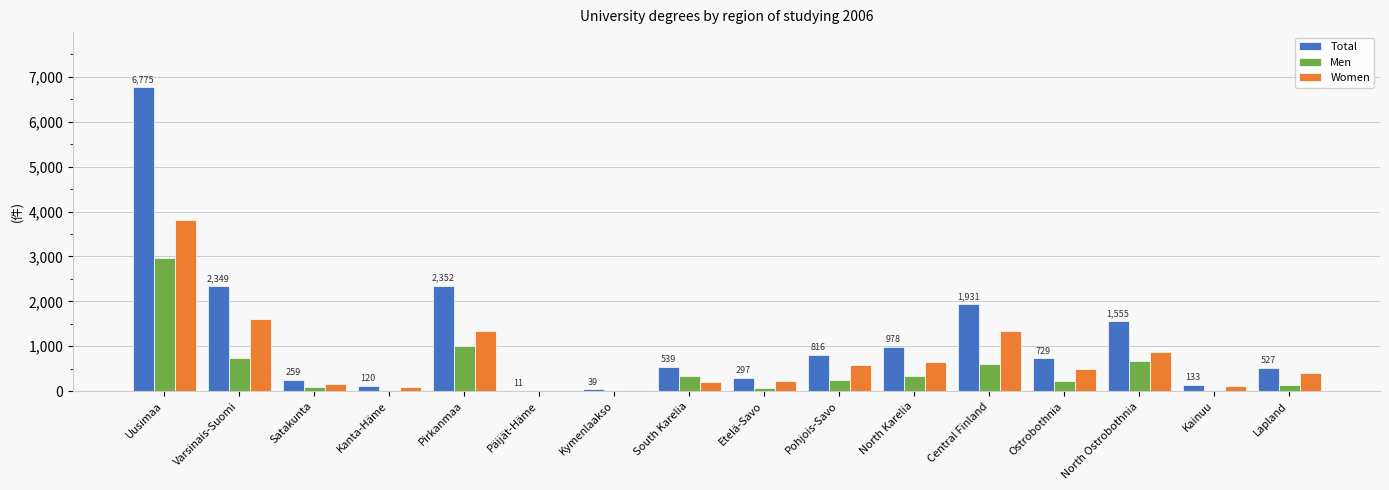

What is the sum of all Total values?

19410